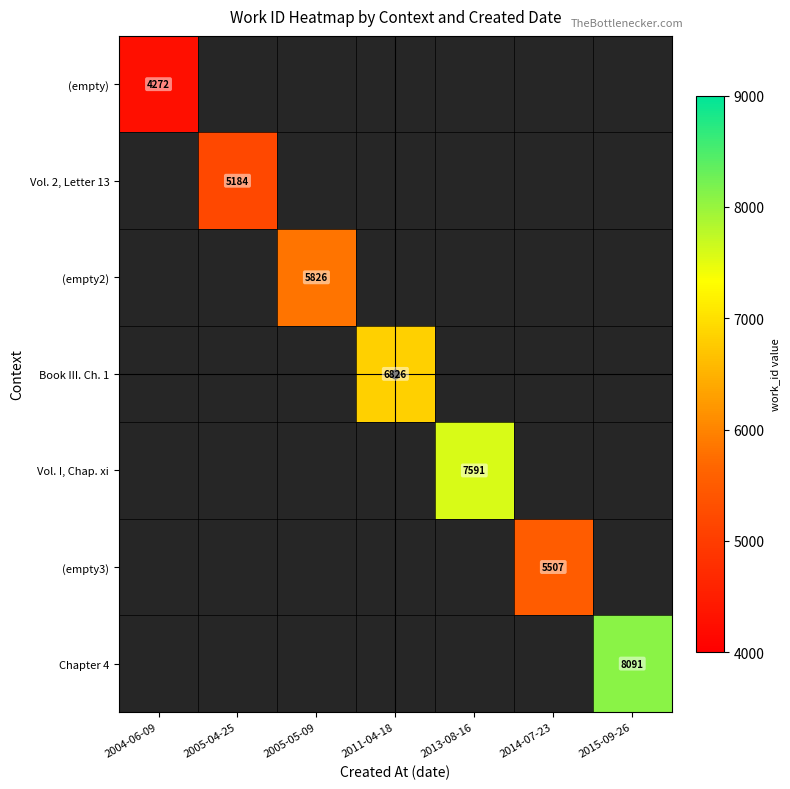

Which category has the lowest value across all series?

2004-06-09